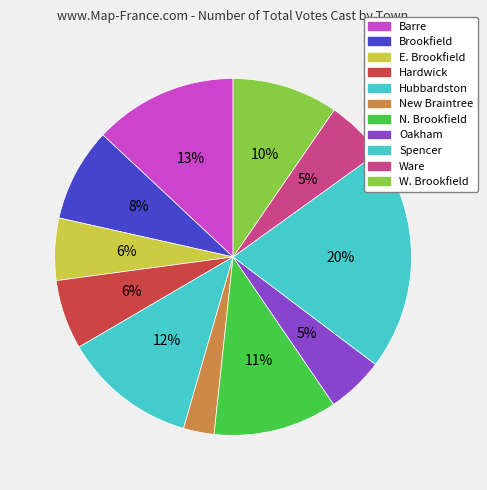

How many slices are in this pie chart?

11